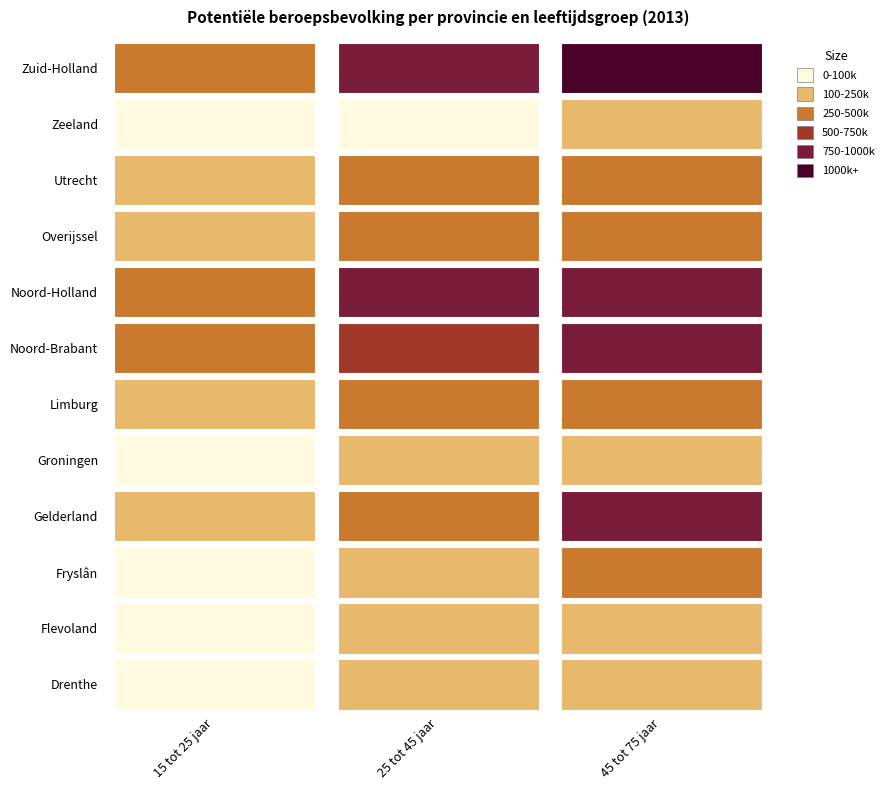

What is the minimum value for Zuid-Holland?

439000